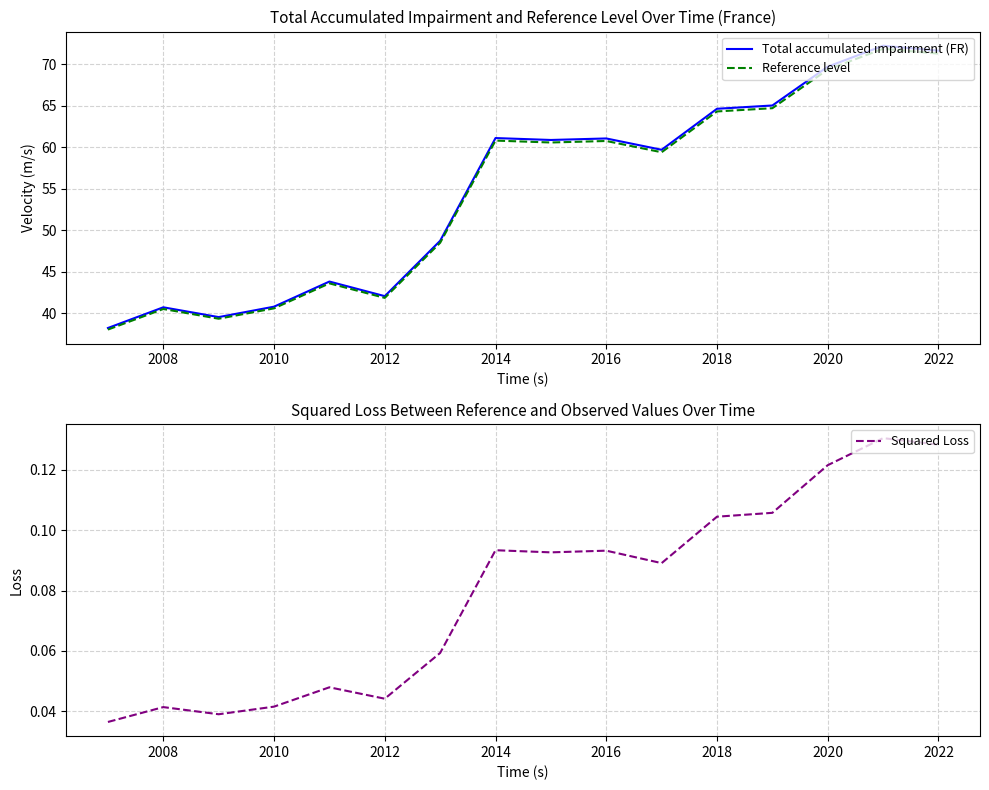

Which series has the largest total across all categories?

Total accumulated impairment (FR)